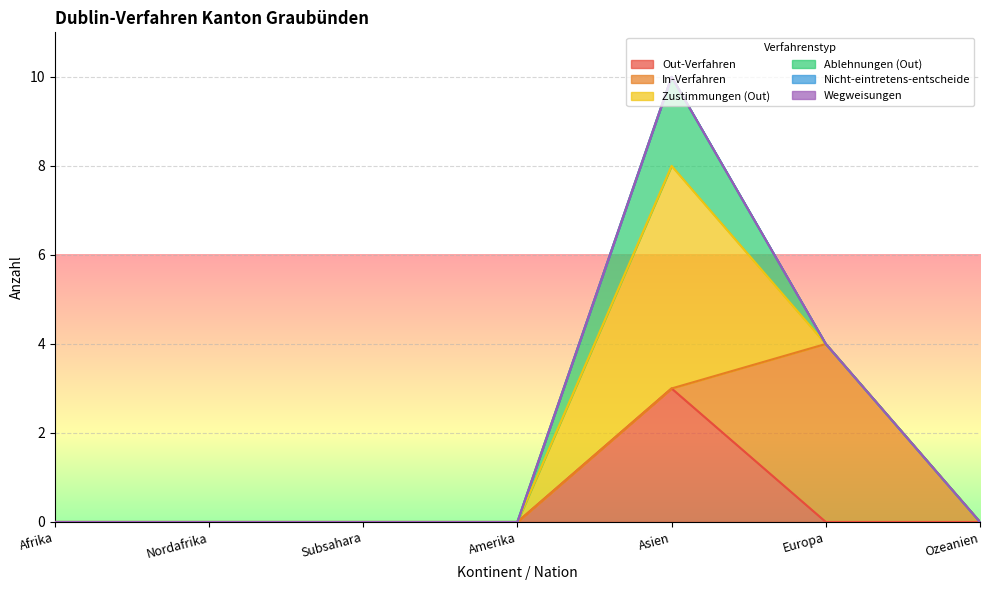

At which category does Out-Verfahren reach its first local peak?

Asien